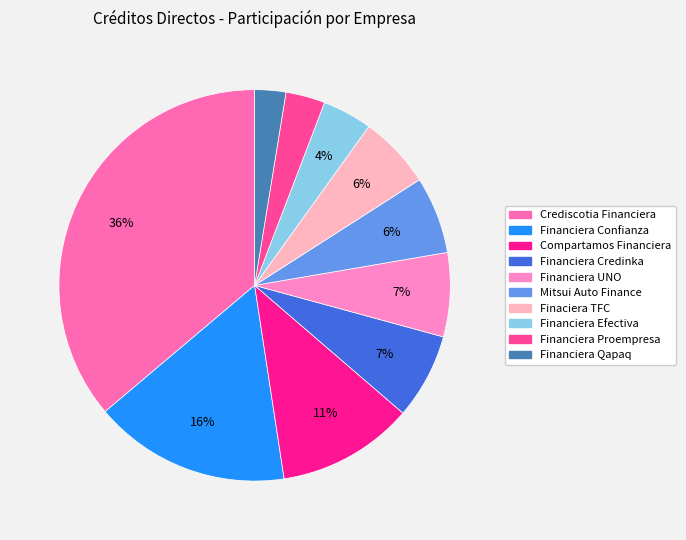

Combined, do Financiera Efectiva and Financiera Proempresa account for over 50%?

No